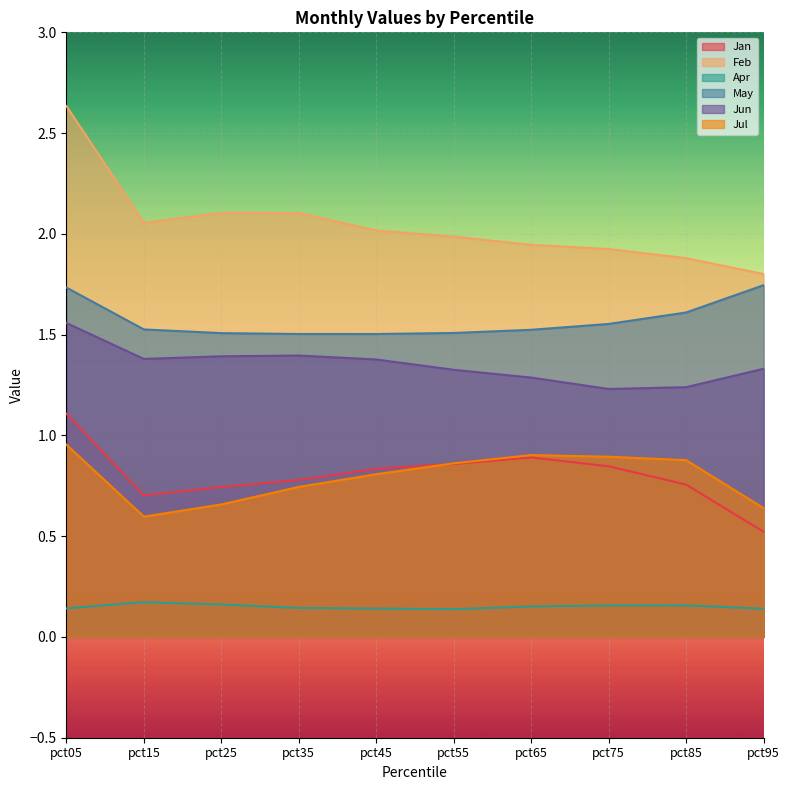

How many distinct data groups are displayed?

6